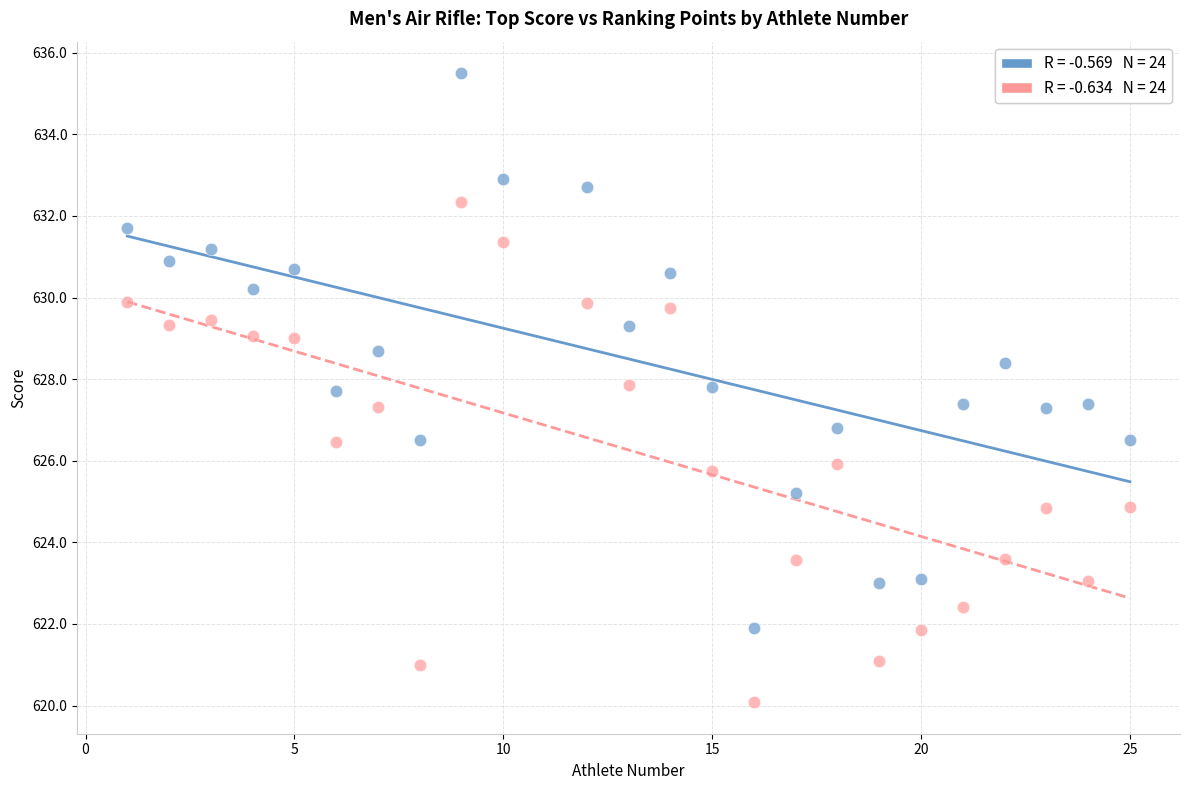

Across all data points, what is the range of Y values (max minus min)?

15.4